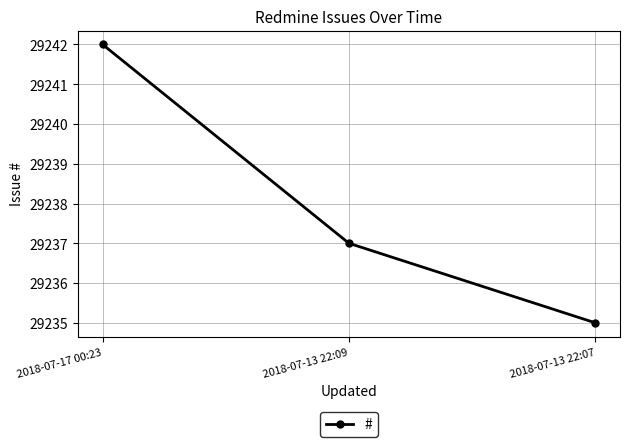

Is it true that the value at 2018-07-13 22:09 is 29237?

True